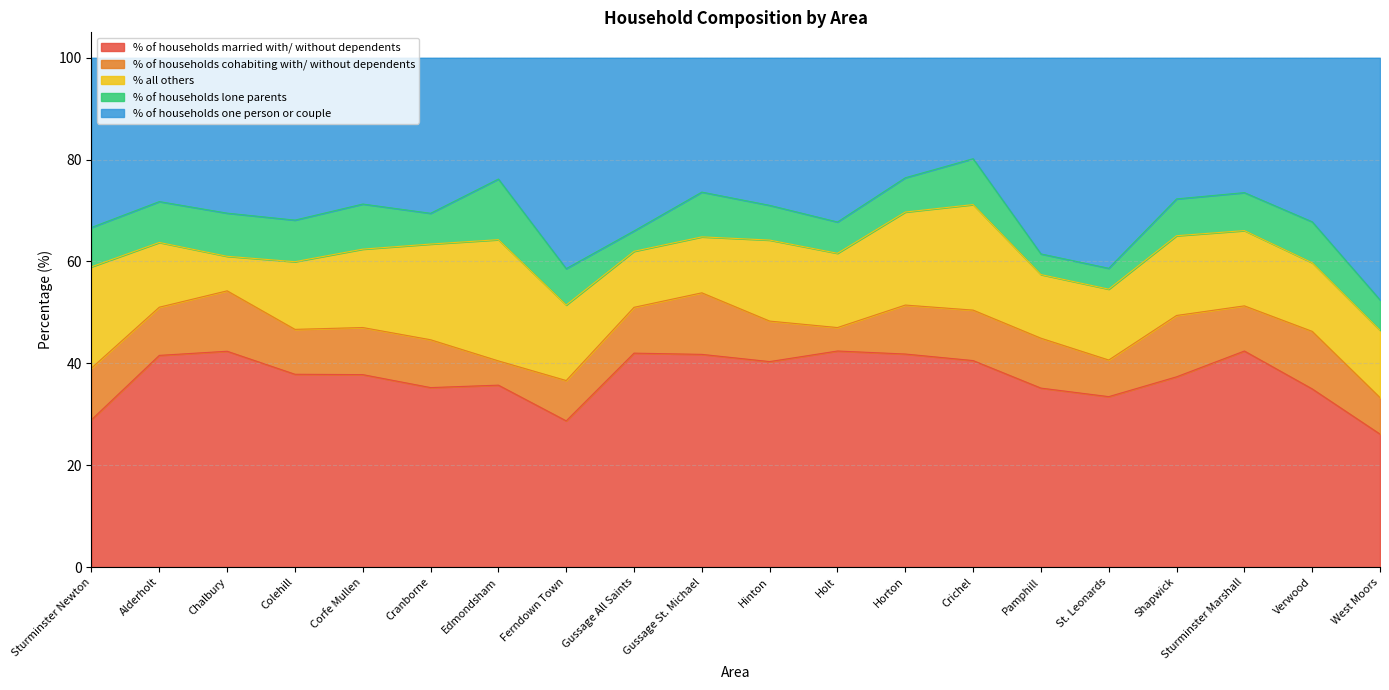

What is the sum of the % of households lone parents values at Ferndown Town and Sturminster Newton?

14.9